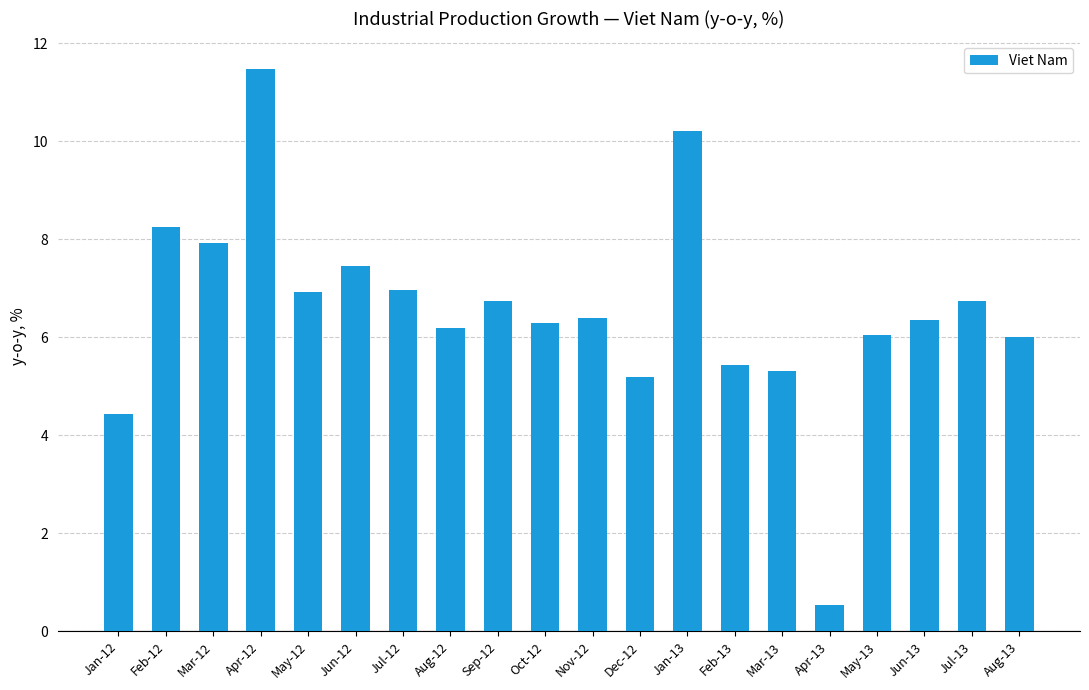

True or false: the data shows 8.3 at May-13.

False